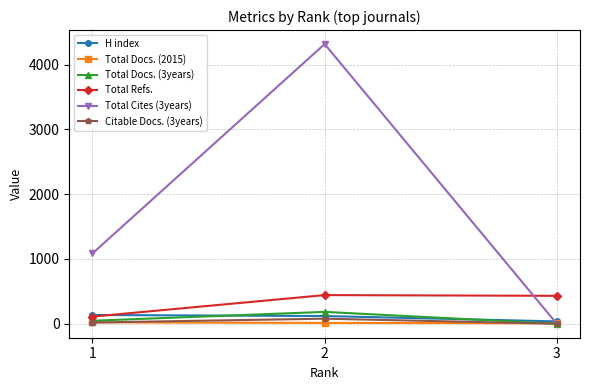

What is the difference between the maximum and minimum values in the Total Cites (3years) series?

4317